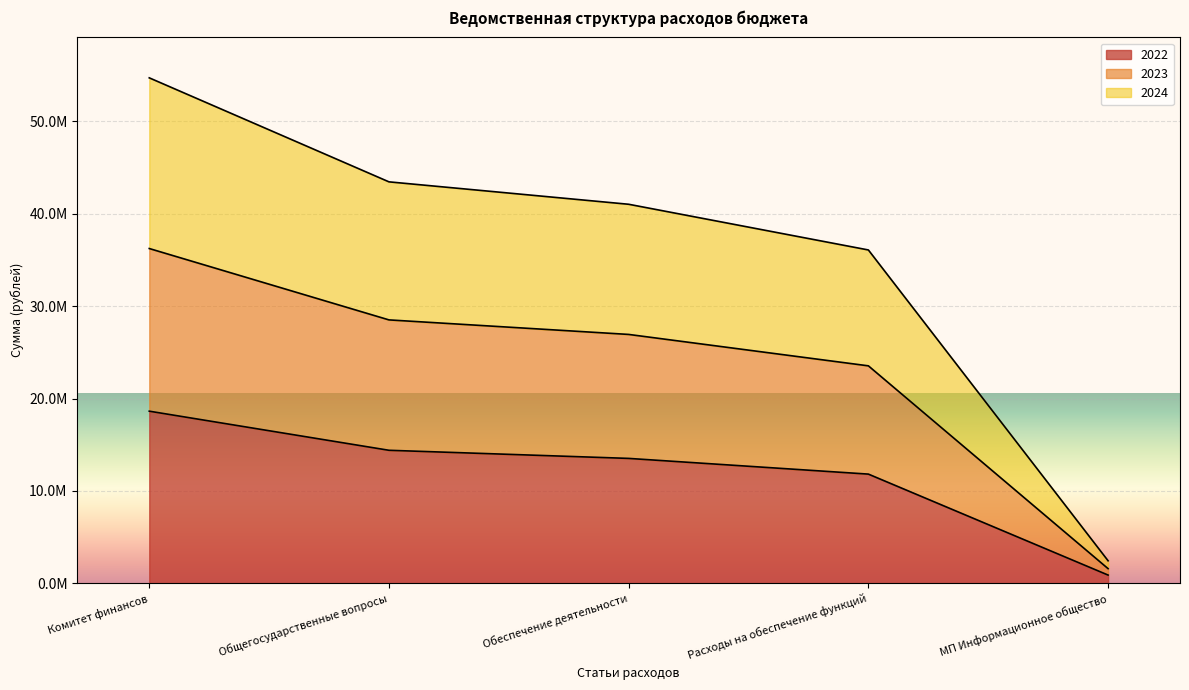

What is the value of the 2022 point at the 5th from the left?

879000